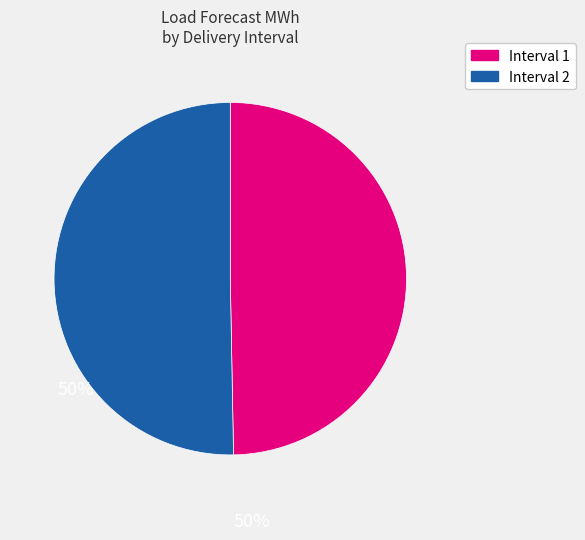

Is there any slice that represents more than half of the pie?

Yes